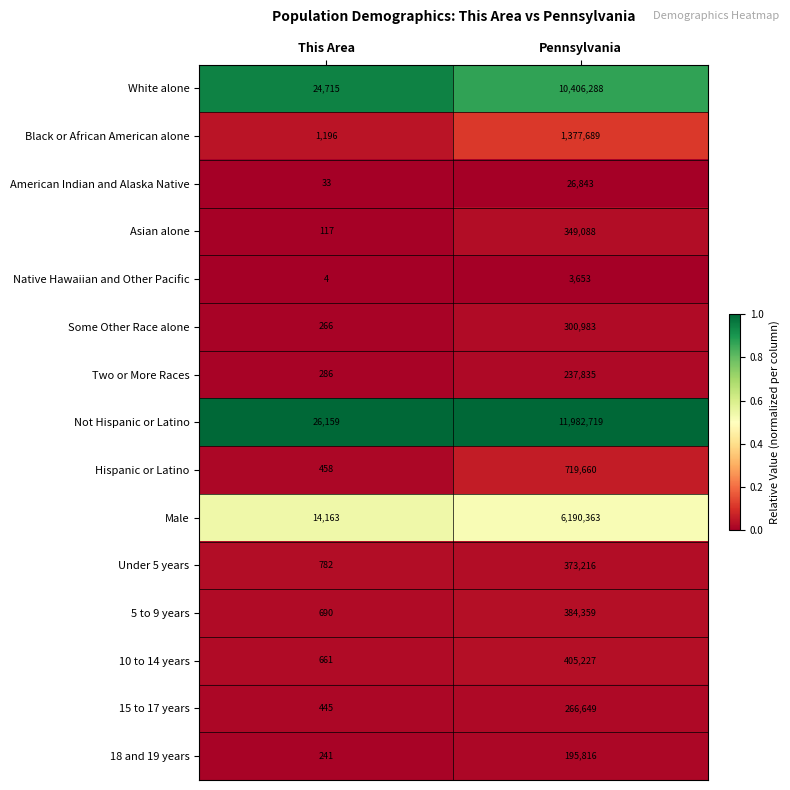

Where is Native Hawaiian and Other Pacific nearest to the value 1828?

This Area